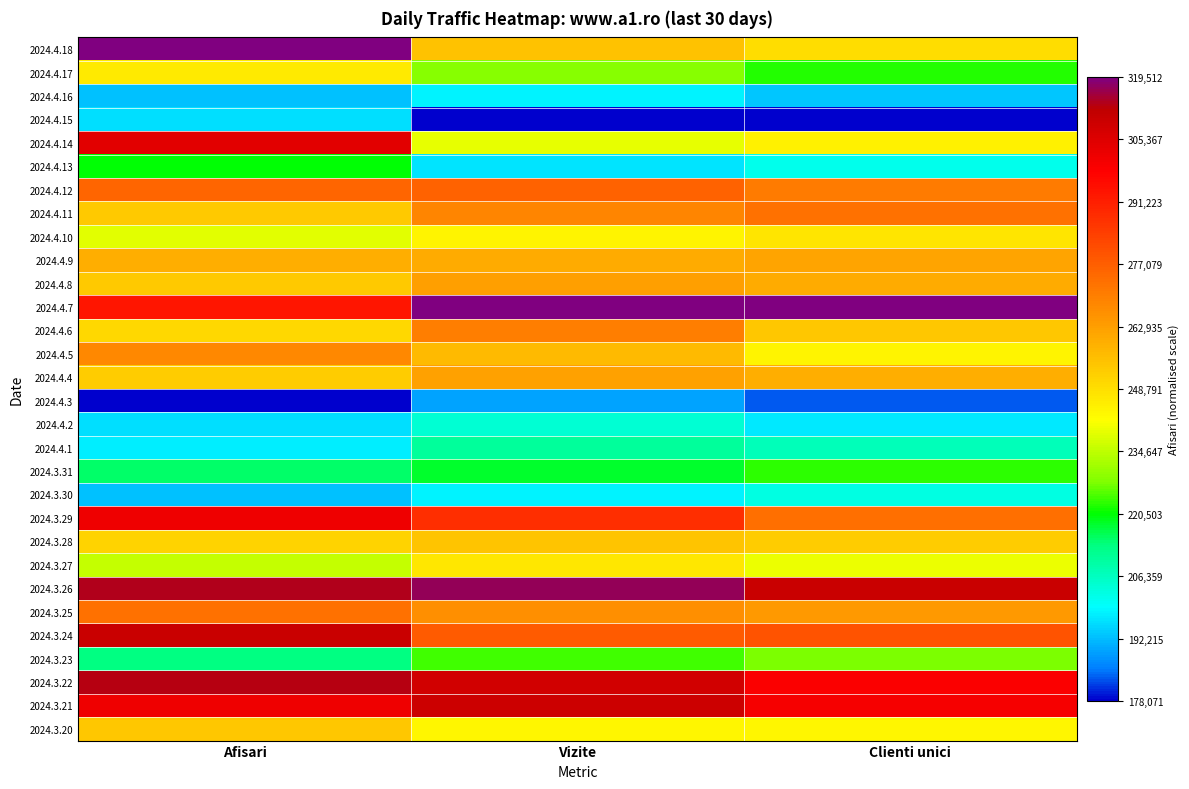

At how many categories does at least one series exceed 0?

3